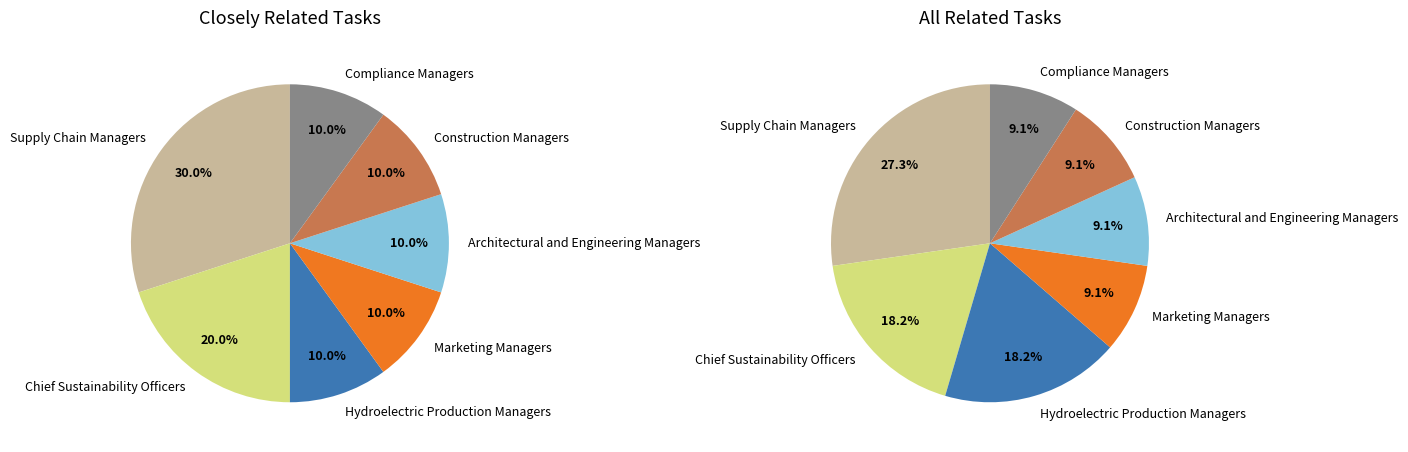

Do Architectural and Engineering Managers and Marketing Managers together represent more than half of the pie?

No